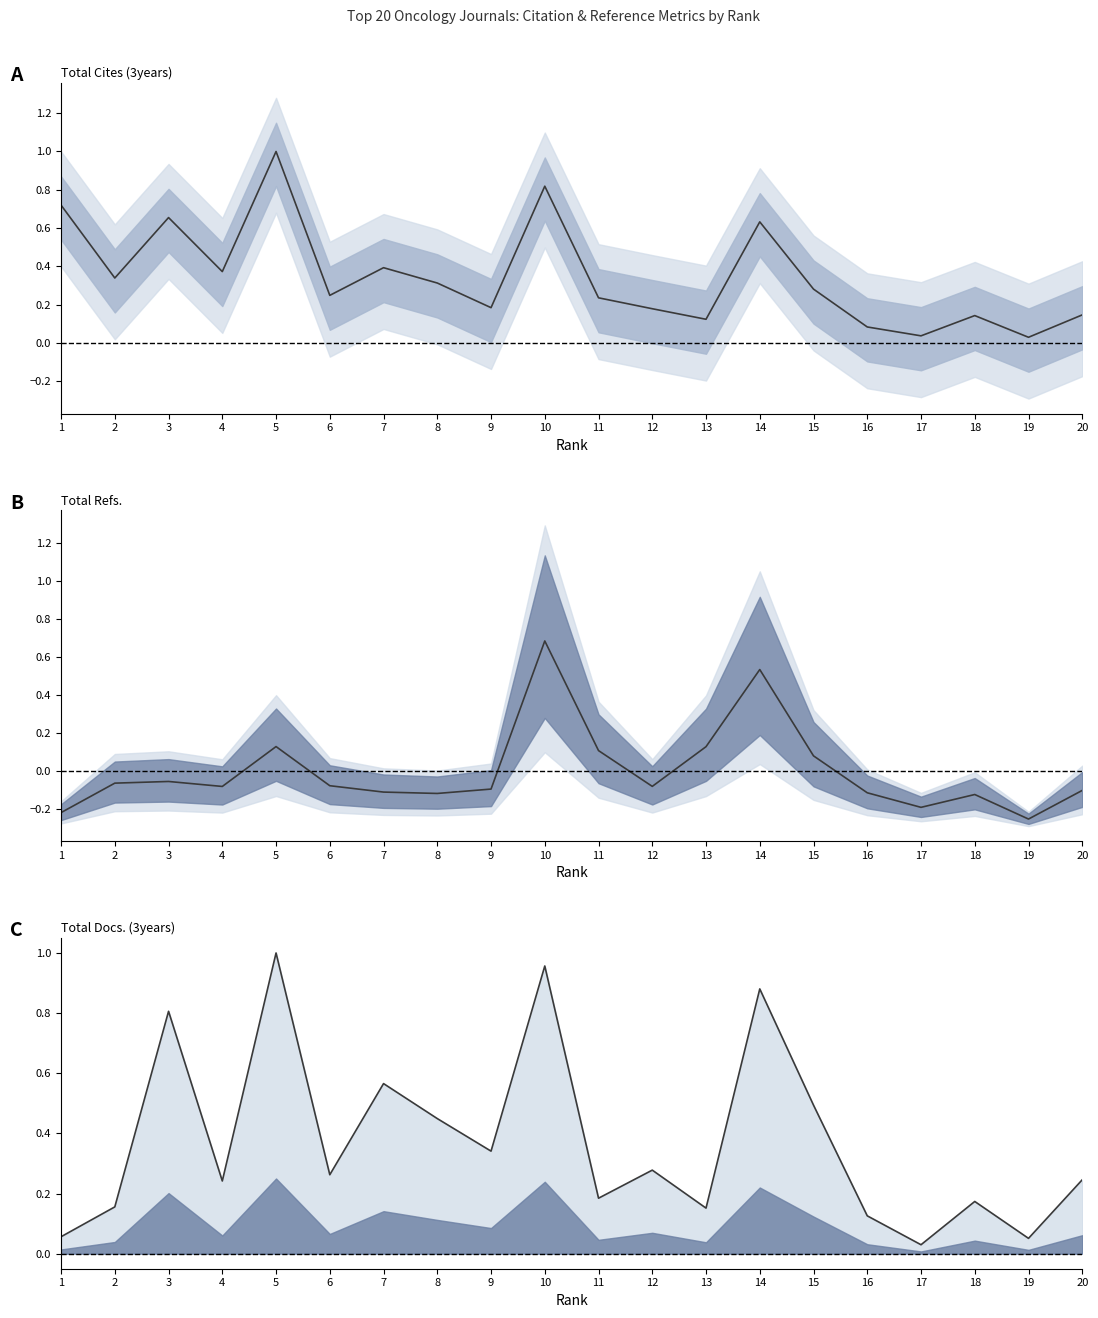

How many distinct data groups are displayed?

3